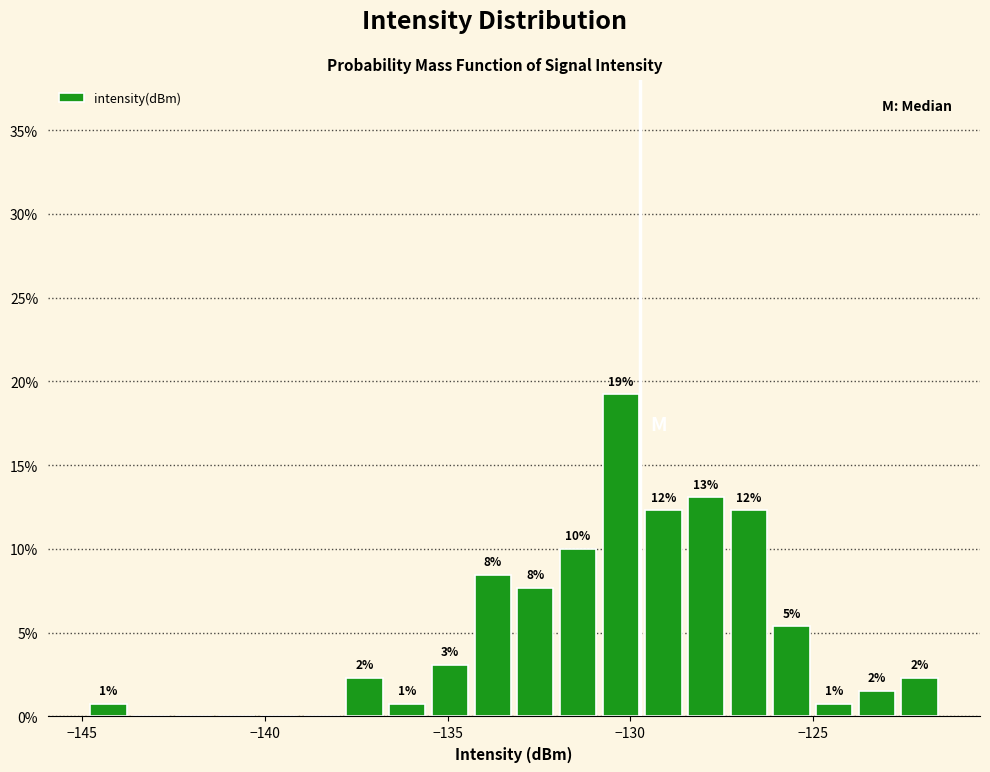

Around what value on the x-axis is the tallest bar? Give the approximate position of its centre, as read against the axis.

-130.5